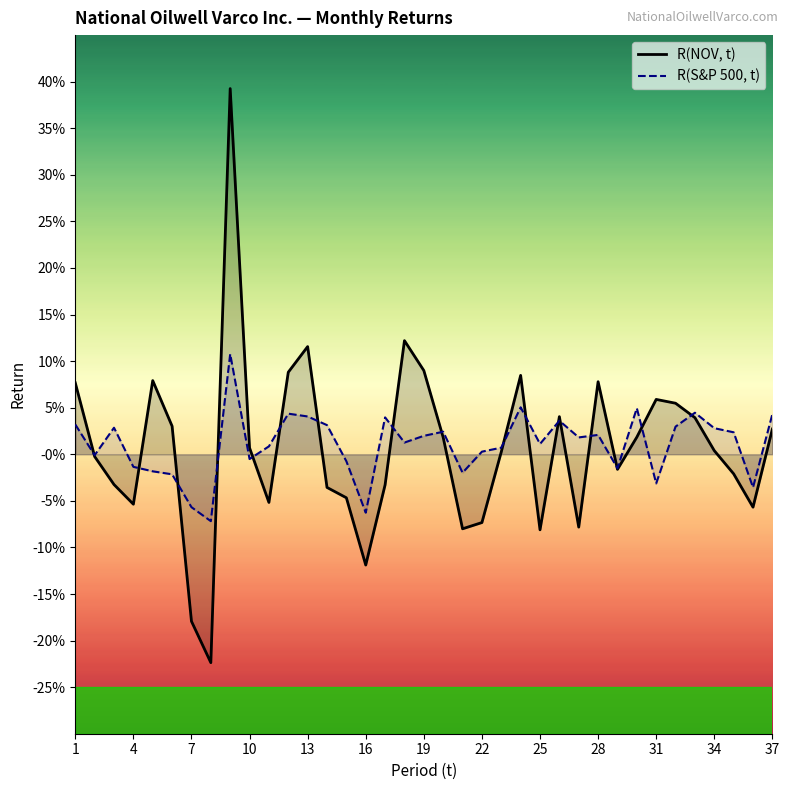

At which label does R(NOV, t) first exceed 0?

1